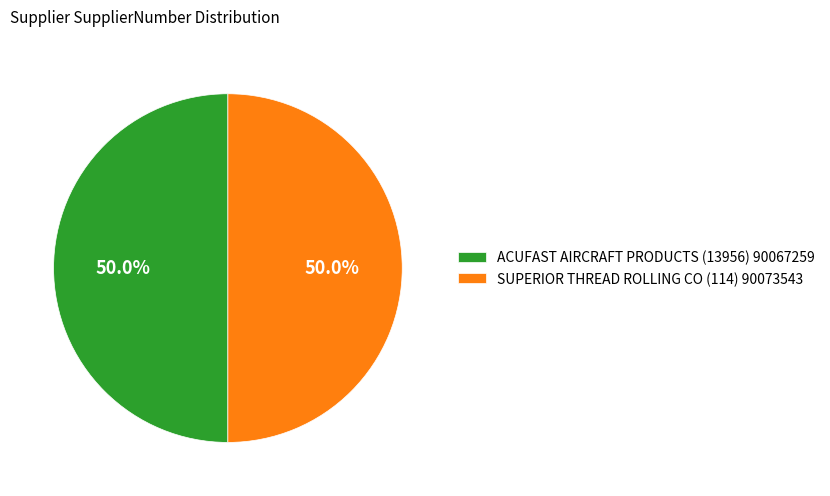

What percentage is NOT represented by SUPERIOR THREAD ROLLING CO (114)?

50.0%